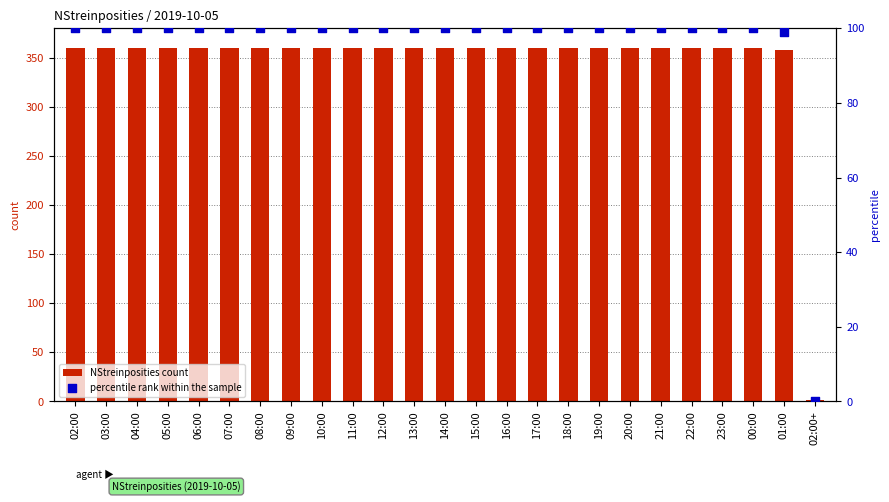

Which series has the widest spread of Y values?

NStreinposities count